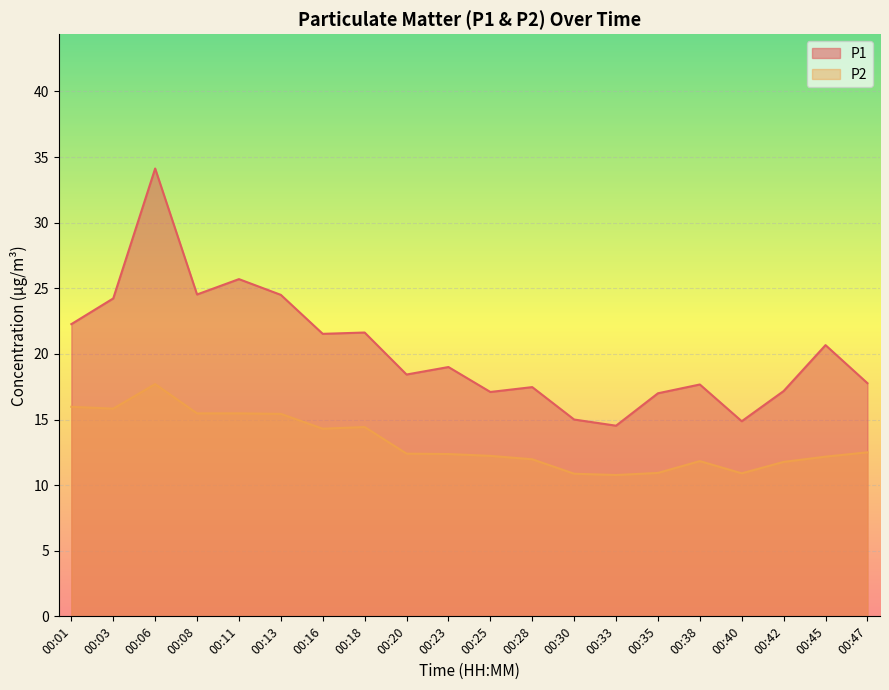

List the labels in order of P2 value, largest first.

00:06, 00:01, 00:03, 00:08, 00:11, 00:13, 00:18, 00:16, 00:47, 00:20, 00:23, 00:25, 00:45, 00:28, 00:38, 00:42, 00:35, 00:40, 00:30, 00:33